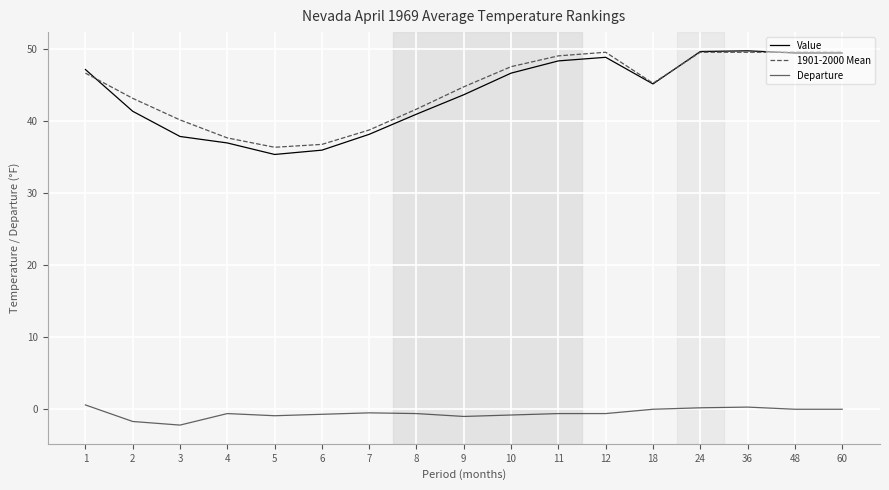

Which series has the widest spread of values?

Value